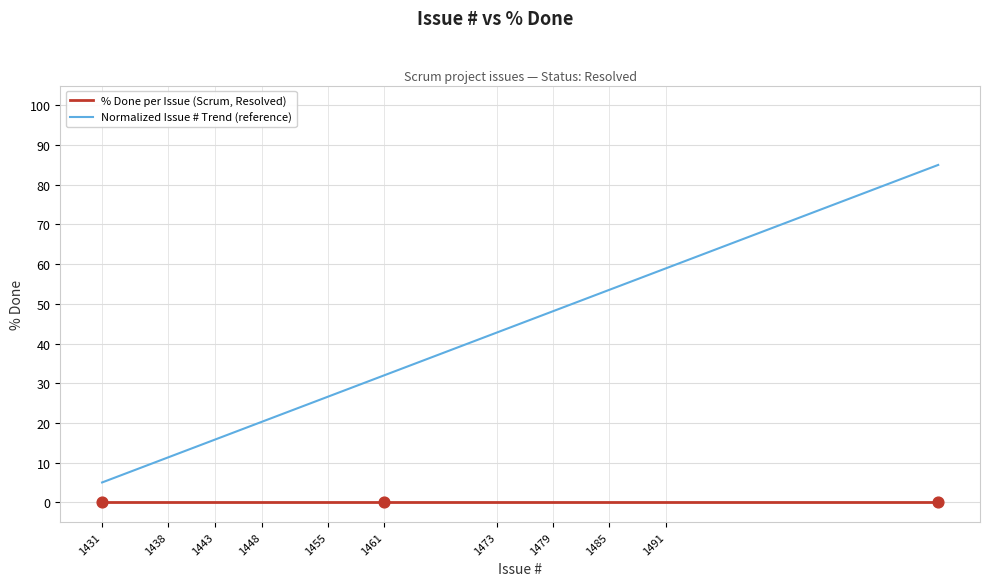

Which series has the widest spread of values?

Normalized Issue # Trend (reference)